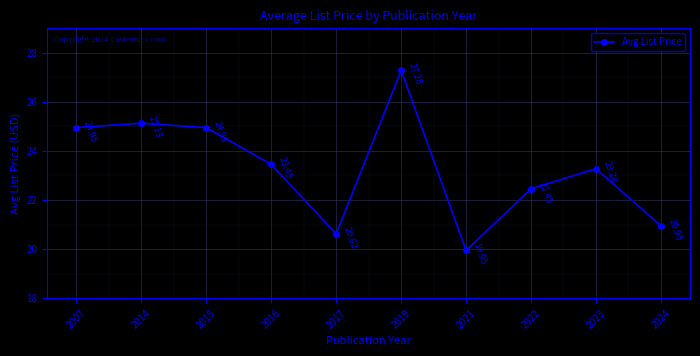

What is the difference between the maximum and minimum values?

7.3